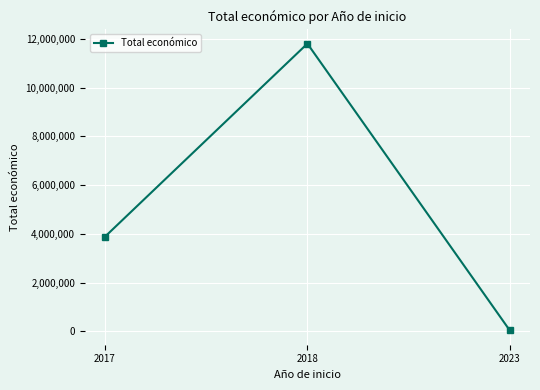

At which category does the chart reach its peak across all series?

2018